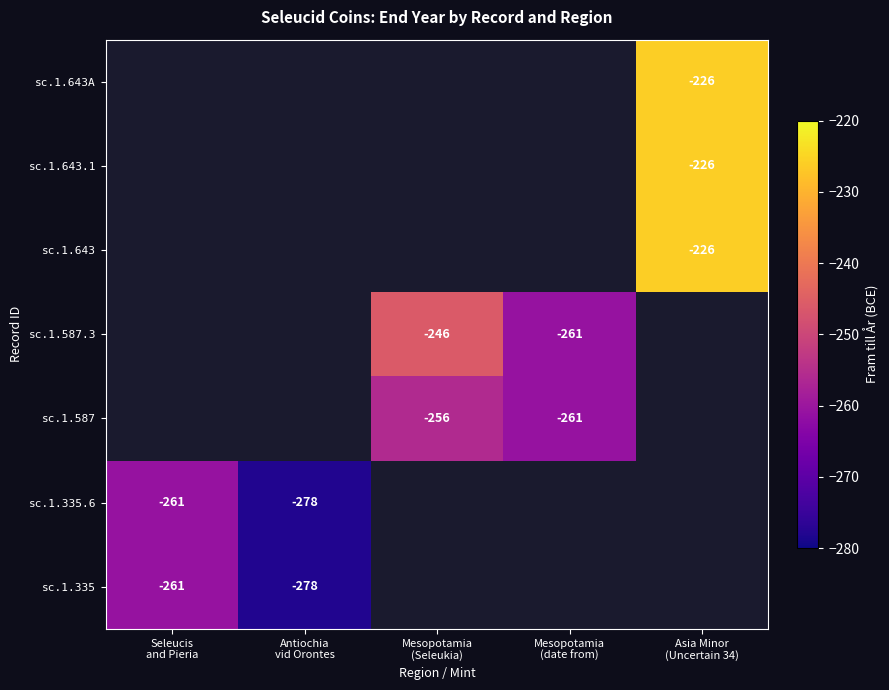

What is the total value across all series at Asia Minor
(Uncertain 34)?

-678